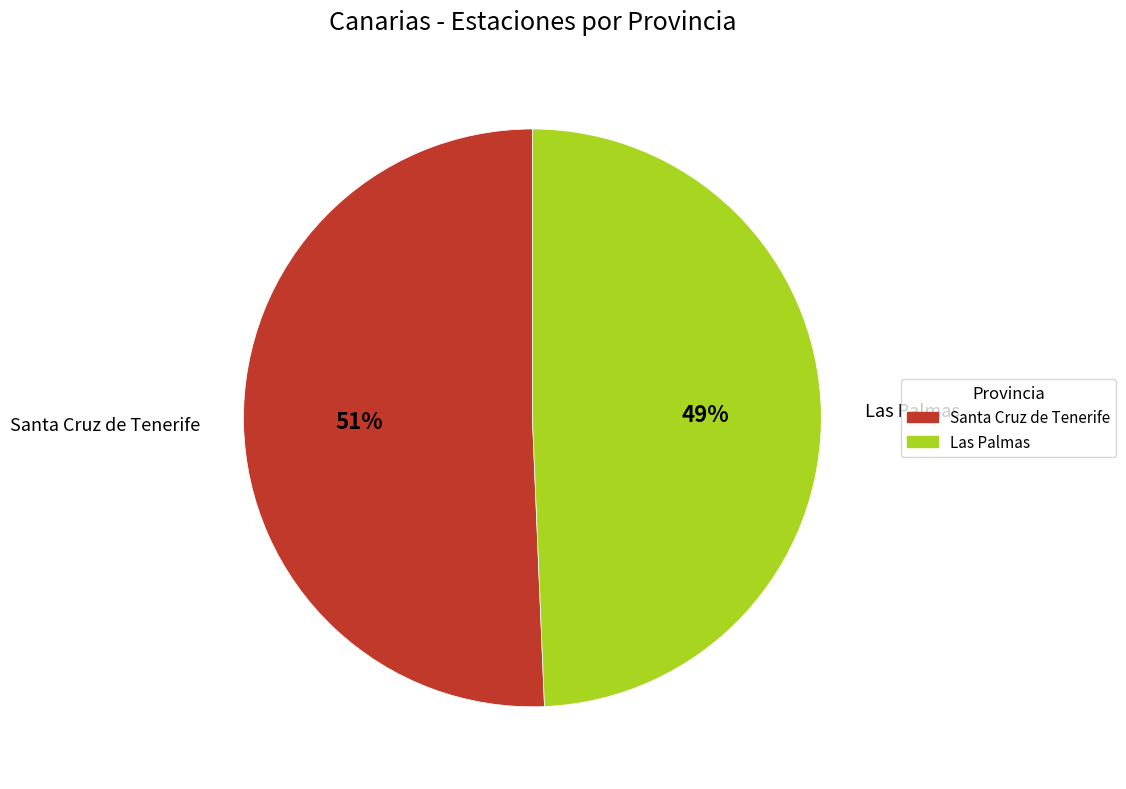

To the nearest percent, what is the average slice percentage?

50%